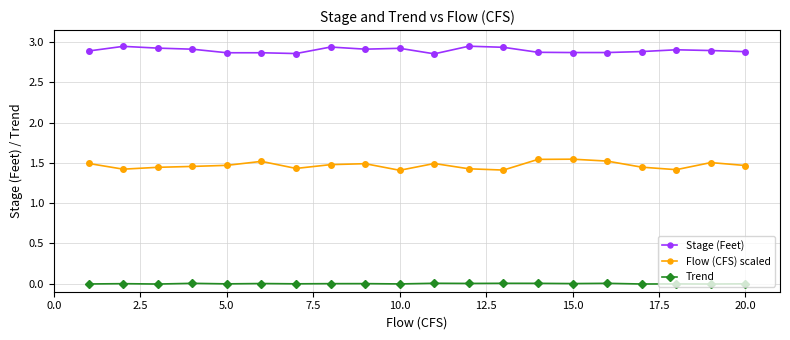

Which series has the widest spread of values?

Flow (CFS) scaled